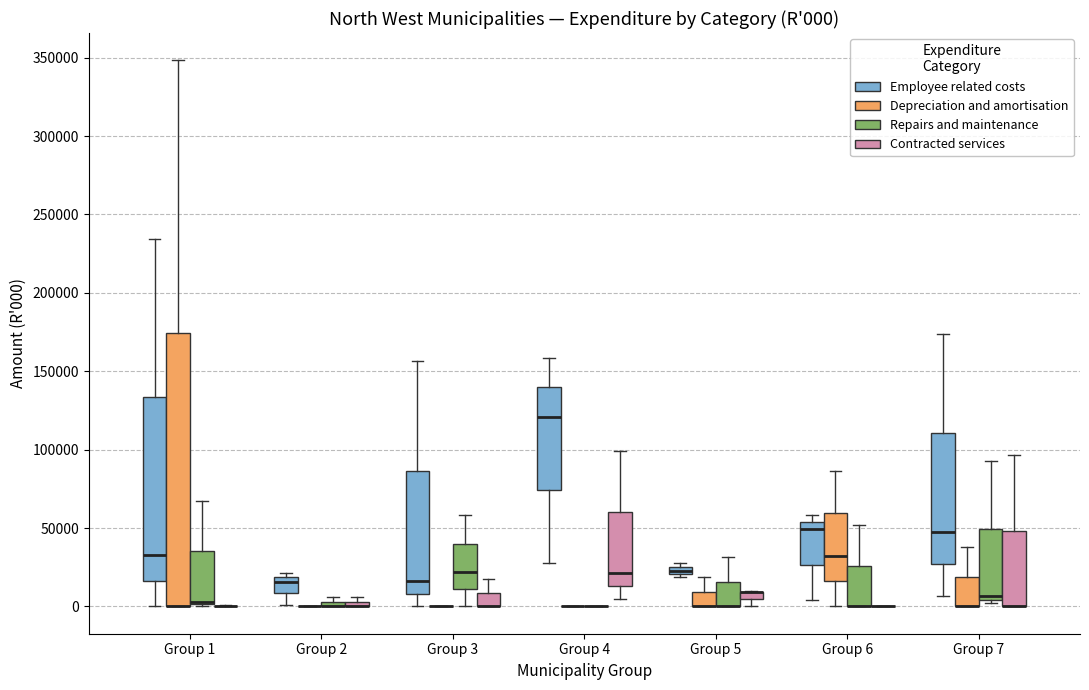

Comparing the boxes themselves (not the whiskers), which one is the tallest?

Group 1 (Depreciation and amortisation)